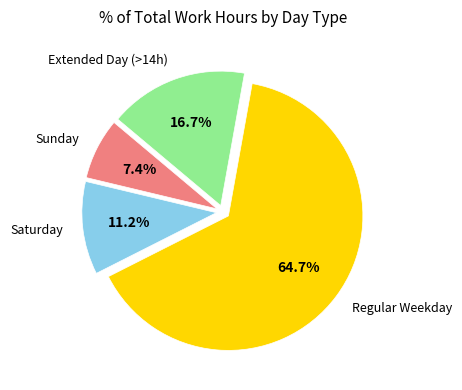

Which has a higher value, Extended Day (>14h) or Sunday?

Extended Day (>14h)